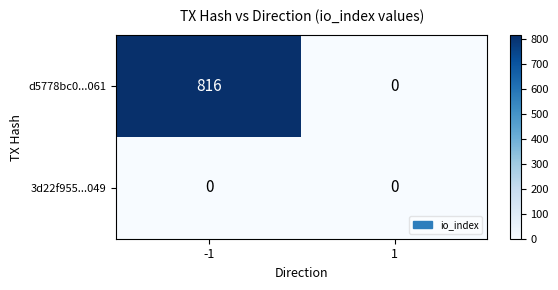

Reading right to left, list all the values displayed in this chart.

d5778bc0...061: 1=0	-1=816
3d22f955...049: 1=0	-1=0